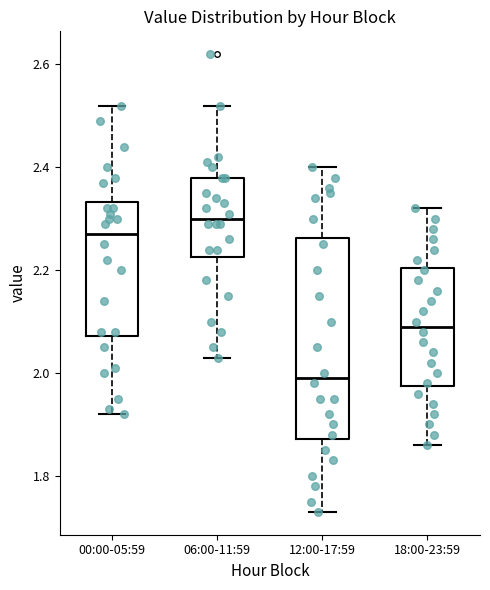

Reading left to right, read every box against the y-axis: the position of its median line, the range the box covers, and the ends of its whiskers. The values are not printed on the chart, so give them approximately, as read against the axis.

00:00-05:59: median 2.28, box 2.08 to 2.34, whiskers 1.92 to 2.52
06:00-11:59: median 2.30, box 2.22 to 2.38, whiskers 2.04 to 2.52
12:00-17:59: median 2.00, box 1.88 to 2.26, whiskers 1.74 to 2.40
18:00-23:59: median 2.10, box 1.98 to 2.20, whiskers 1.86 to 2.32